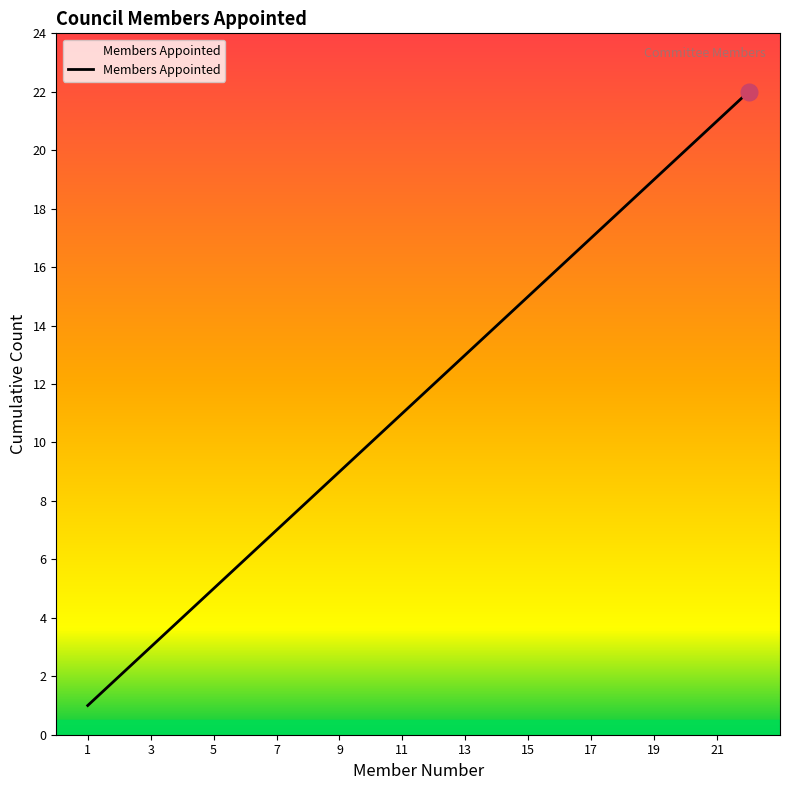

What is the greatest value displayed?

22